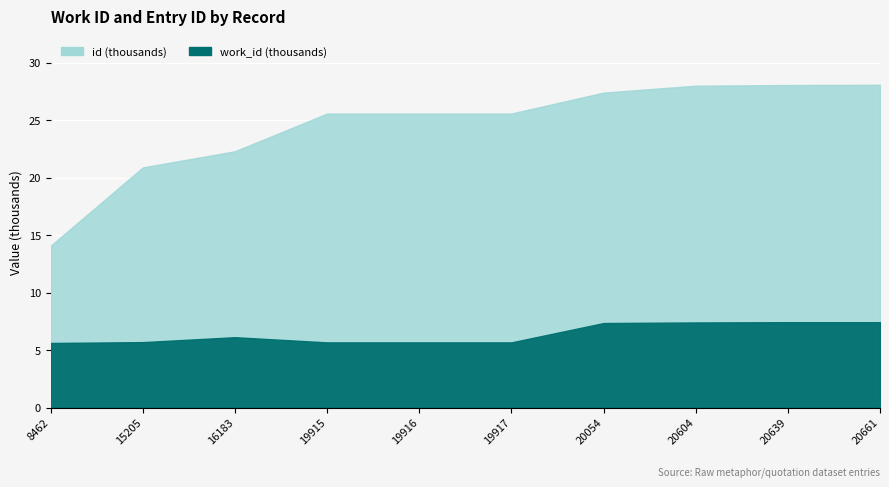

What is the sum of all id values?

181556